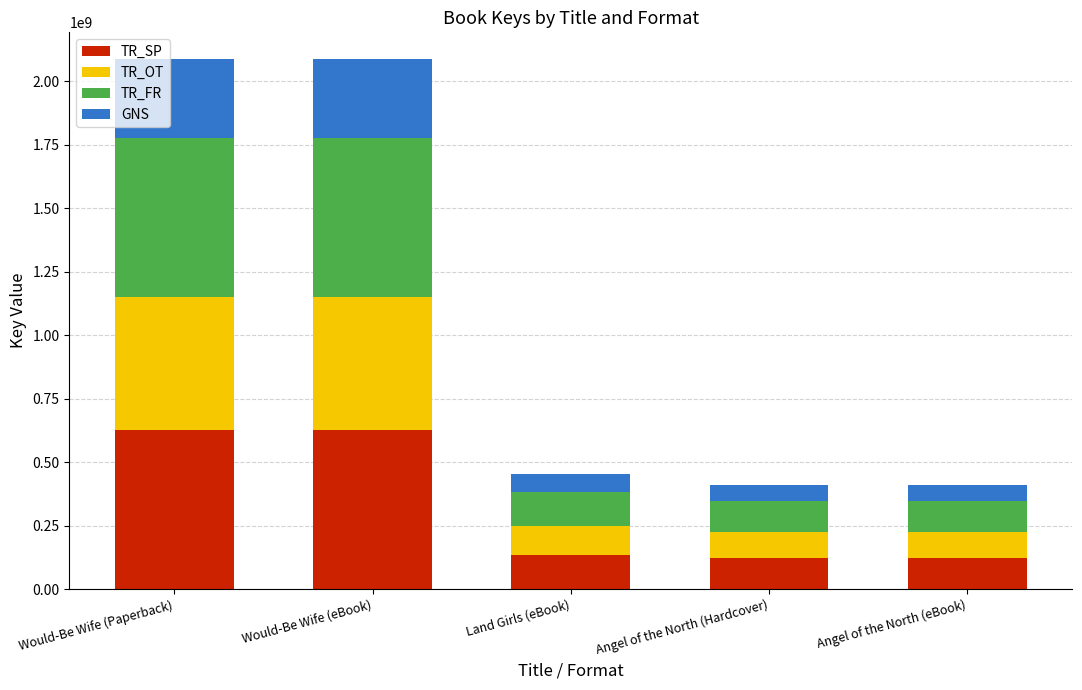

How many categories are shown in the chart?

5